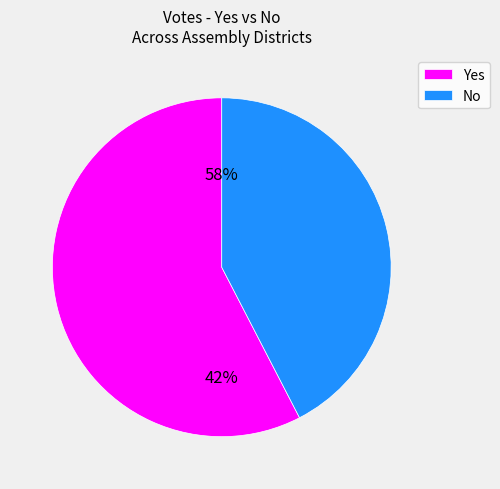

True or false: 3 accounts for 3% of the total.

False